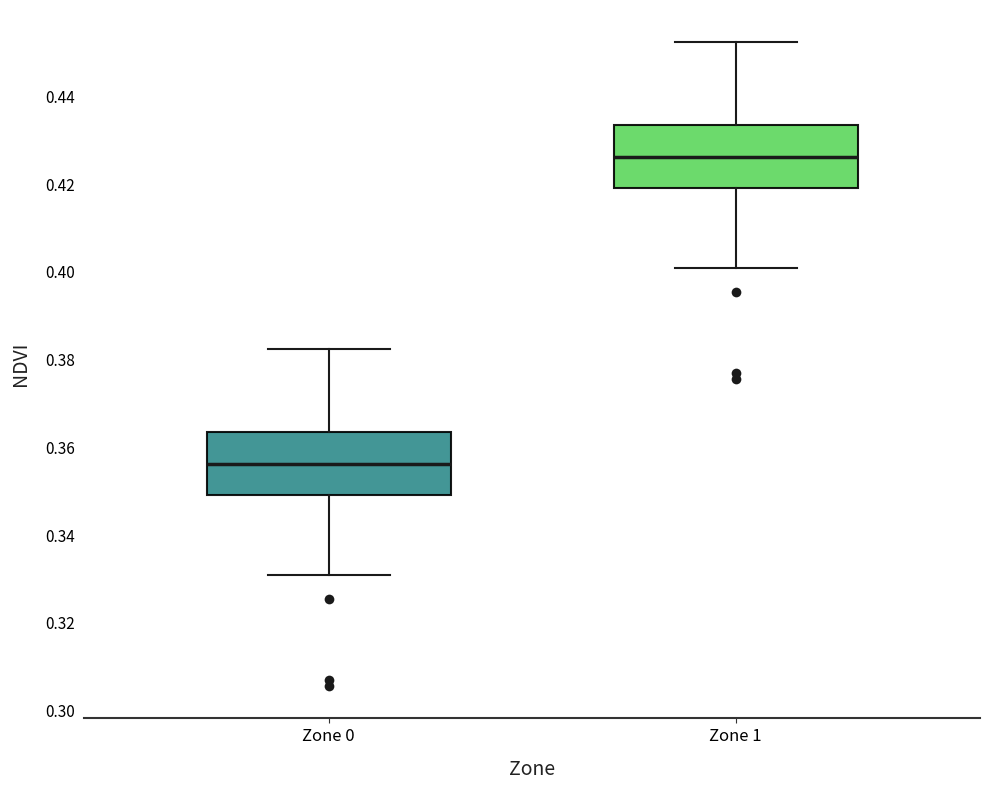

Reading left to right, read every box against the y-axis: the position of its median line, the range the box covers, and the ends of its whiskers. The values are not printed on the chart, so give them approximately, as read against the axis.

Zone 0: median 0.356, box 0.350 to 0.364, whiskers 0.330 to 0.382
Zone 1: median 0.426, box 0.420 to 0.434, whiskers 0.400 to 0.452